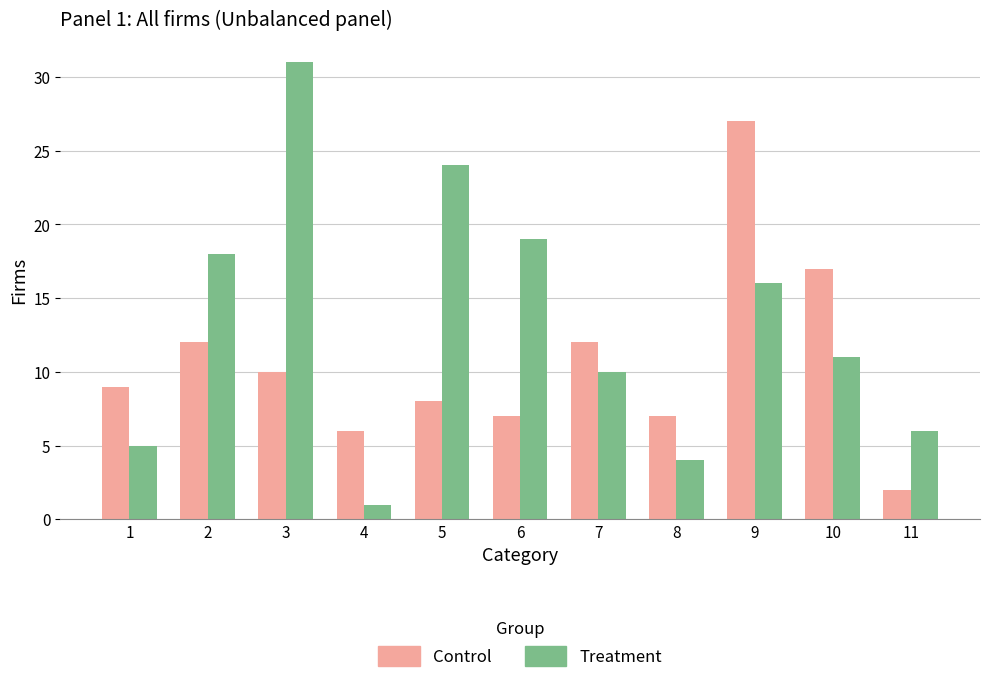

What is the value of the Treatment bar at the 4th from the left?

1